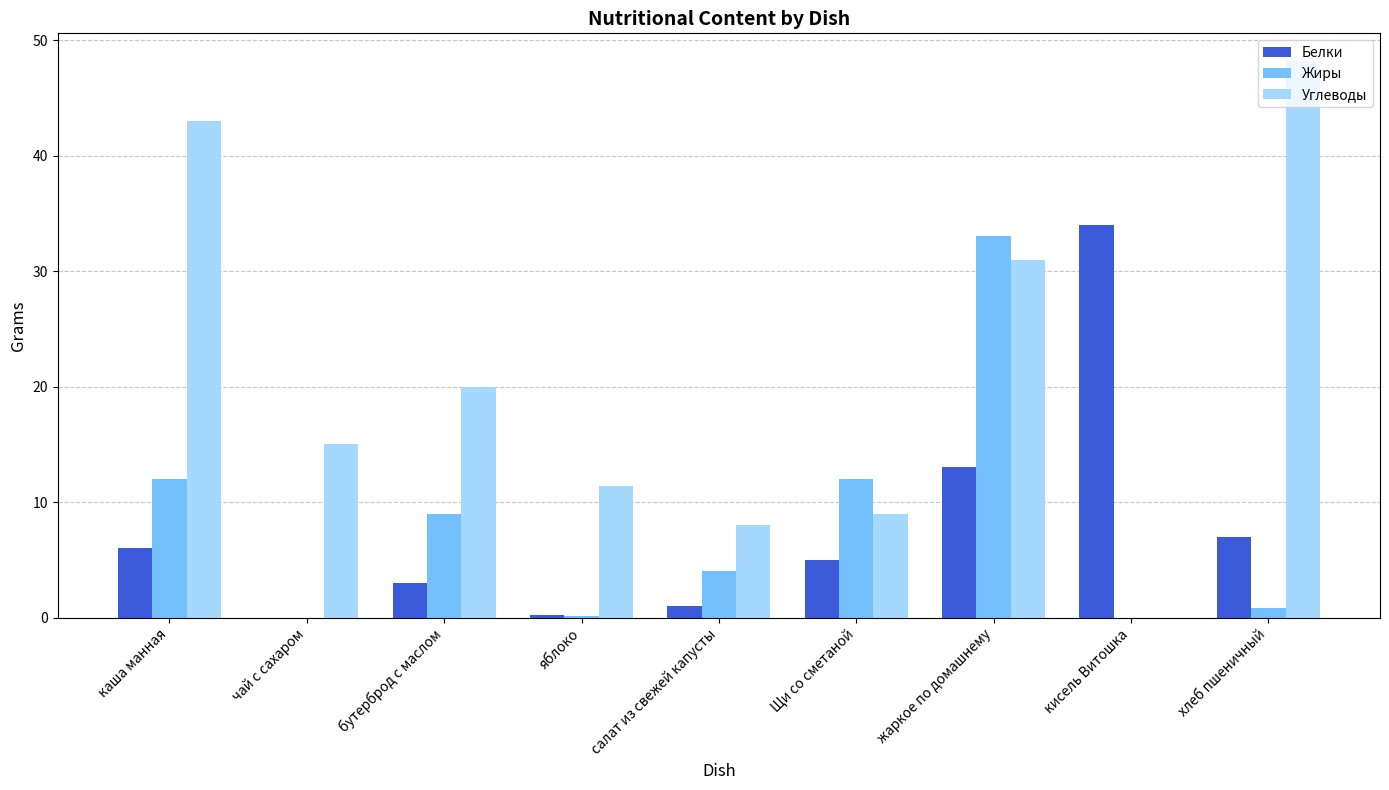

What is the sum of the Жиры values at Щи со сметаной and чай с сахаром?

12.0